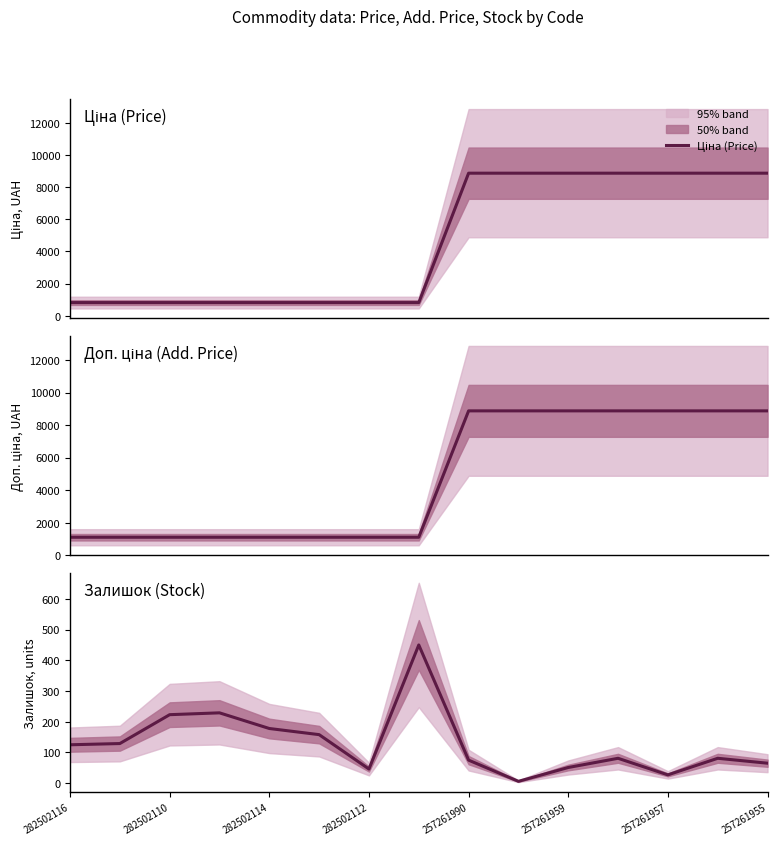

What is the difference between the maximum and minimum values in the Залишок (Stock) series?

444.0